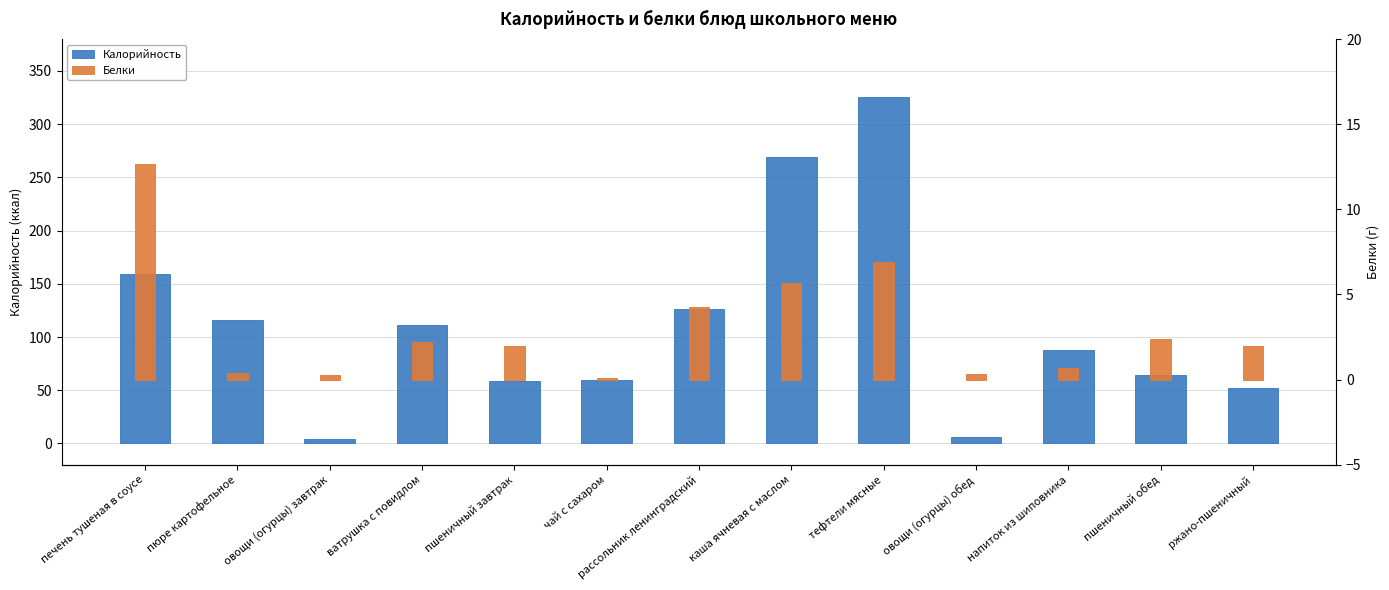

The Белки series shows 6.9 at тефтели мясные. True or false?

True